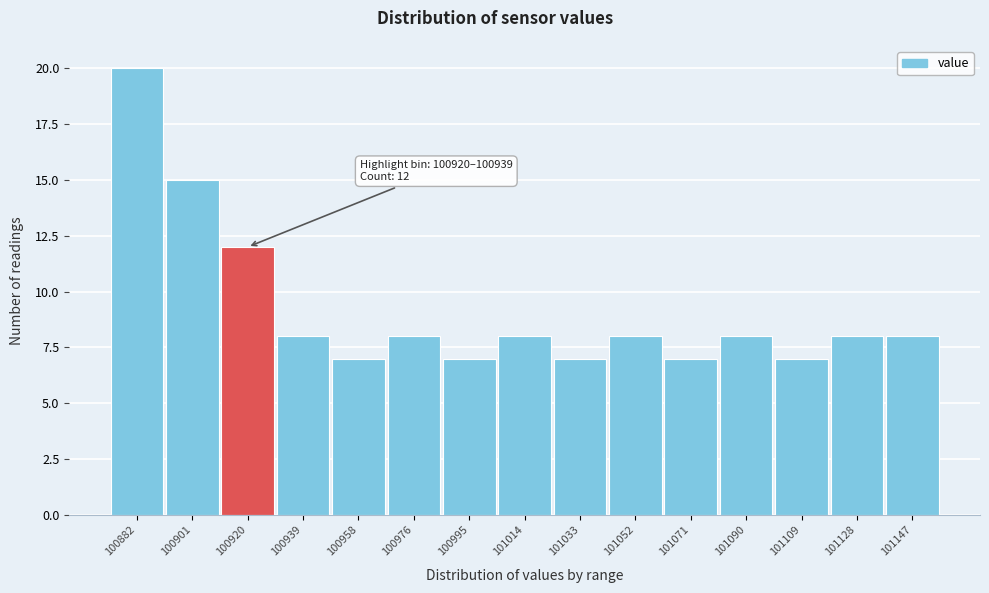

Reading left to right, what are all the values shown in this chart?

20	15	12	8	7	8	7	8	7	8	7	8	7	8	8